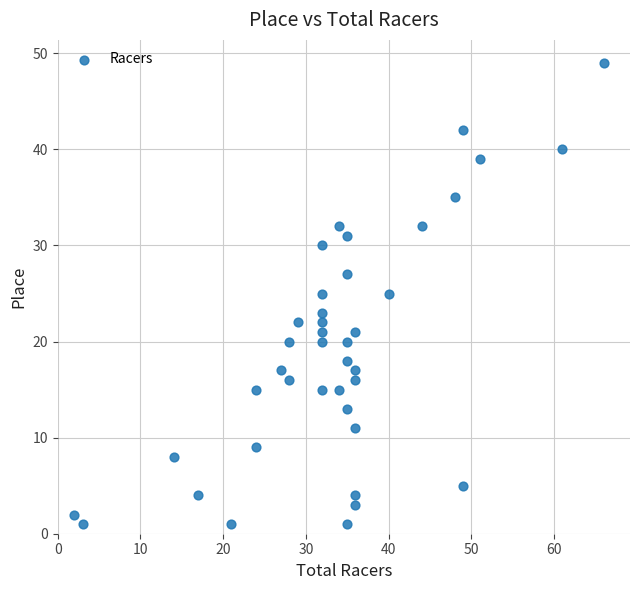

What is the range of X values (max minus min)?

64